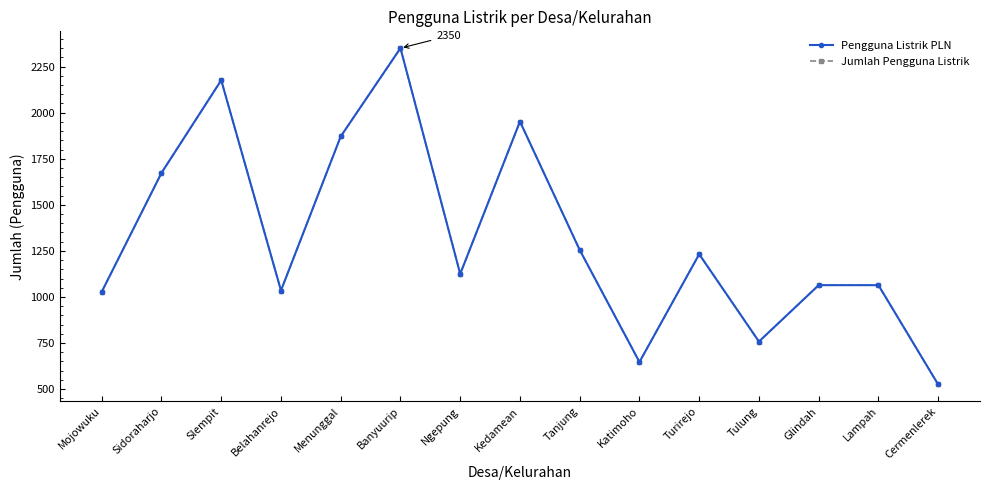

How many lines are shown in the chart?

2